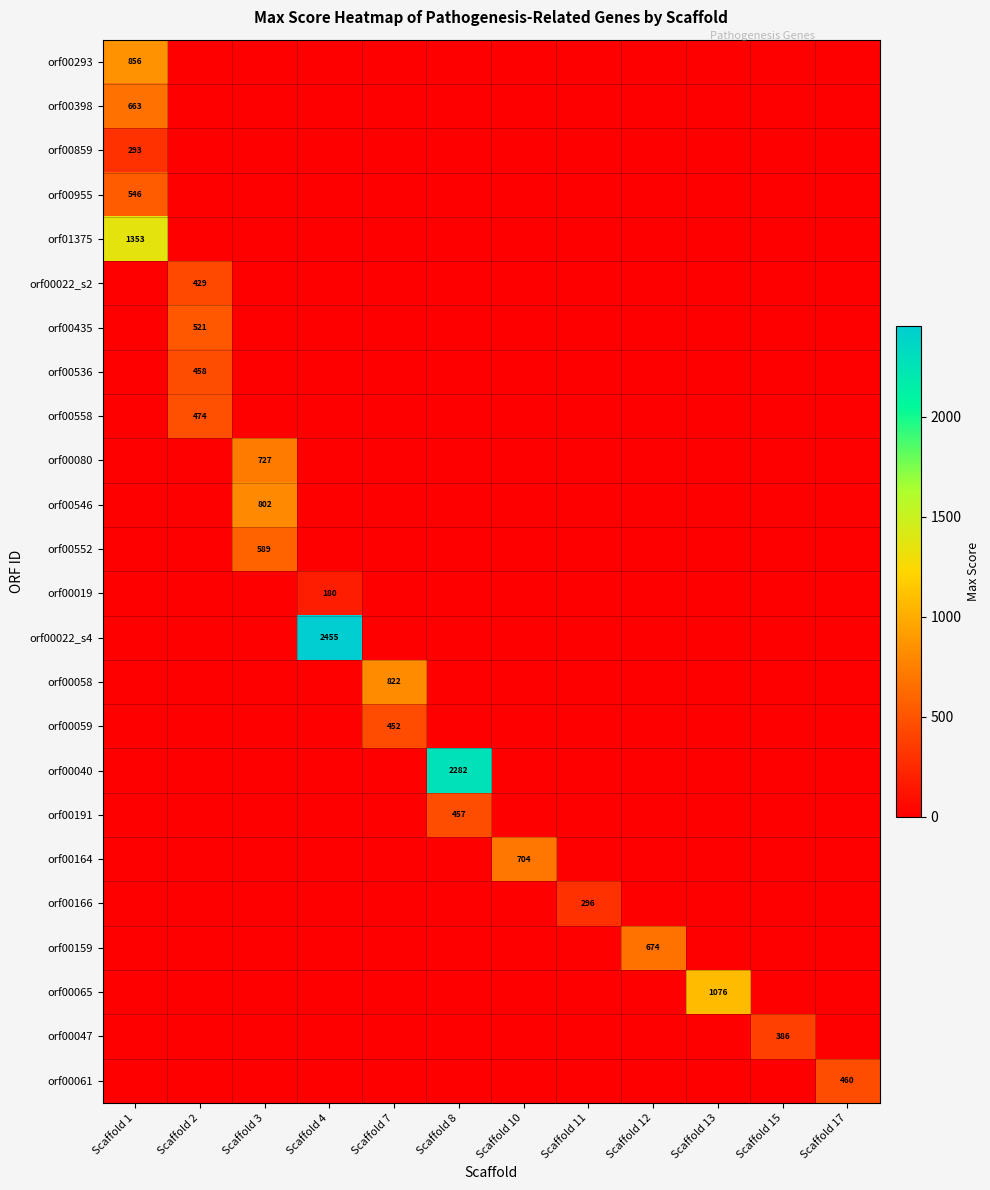

Which has a higher value, Scaffold 7 or Scaffold 17?

Scaffold 7